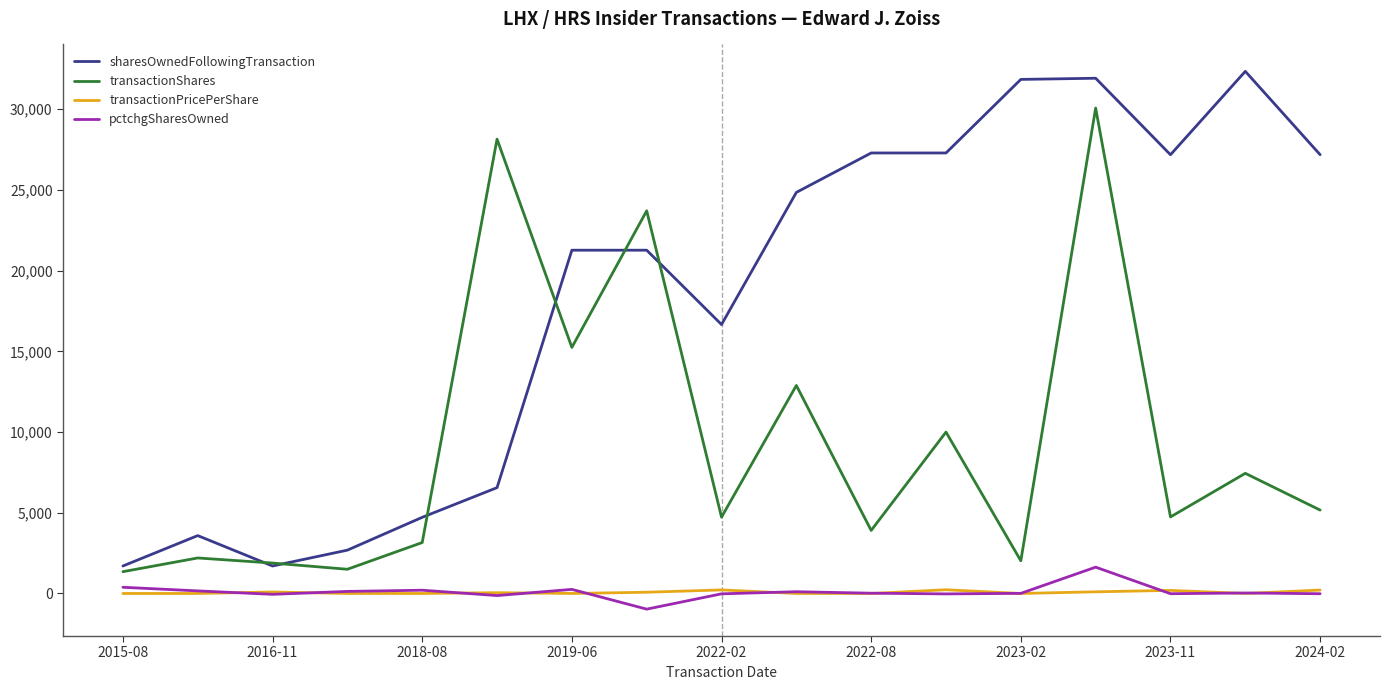

Which series has the largest range (max minus min)?

sharesOwnedFollowingTransaction